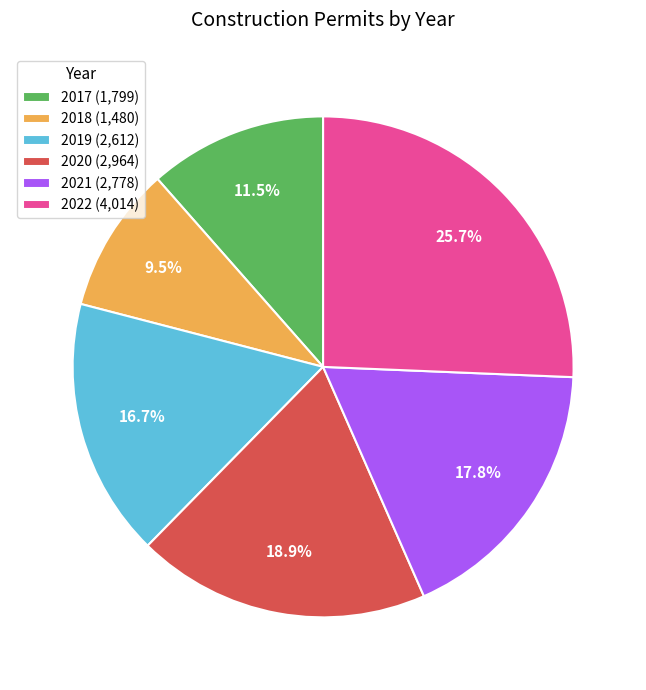

Rank the categories by value from highest to lowest.

2022 (4,014), 2020 (2,964), 2021 (2,778), 2019 (2,612), 2017 (1,799), 2018 (1,480)